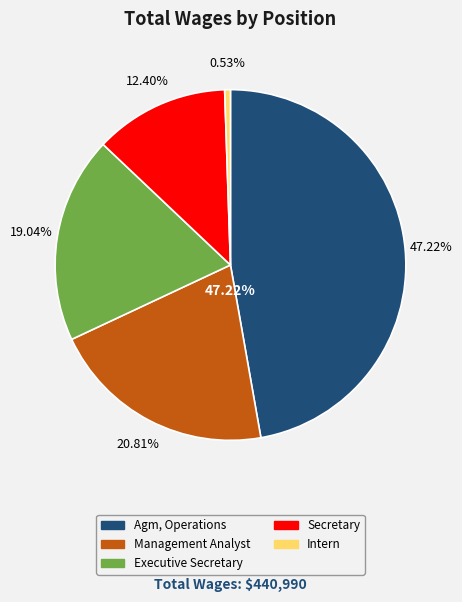

Does any single category account for the majority?

No